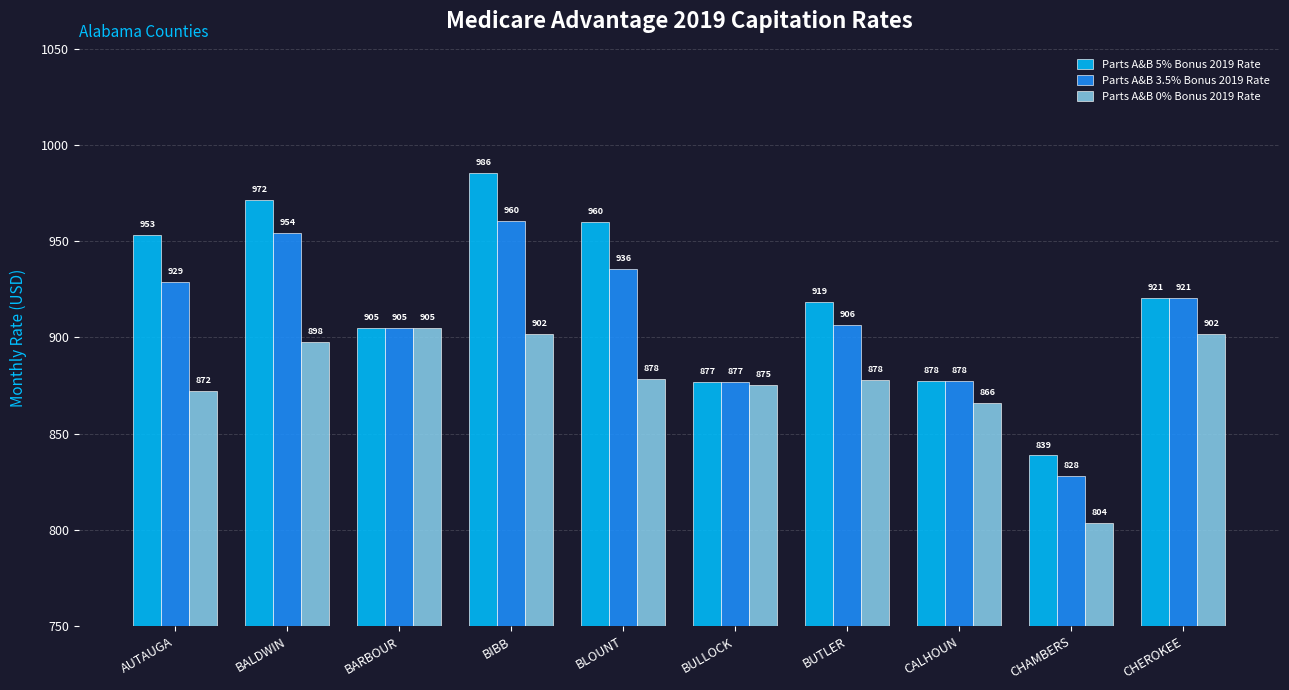

What is the difference between the highest and lowest values at BULLOCK?

1.8